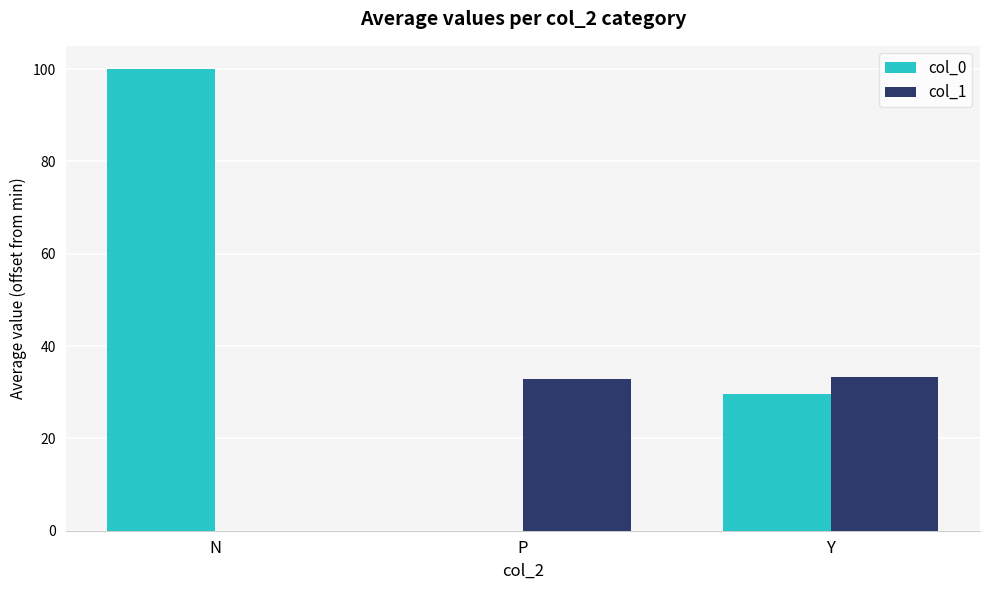

How many groups of bars are there?

3